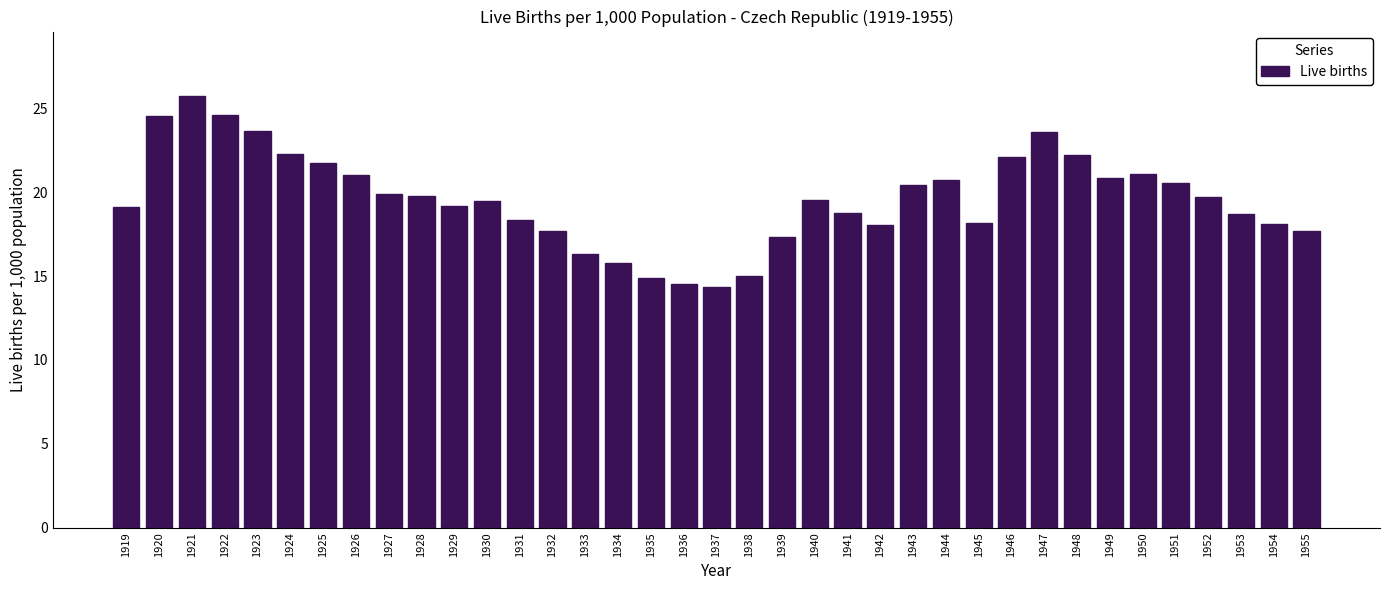

The value at 1936 is 7.2. True or false?

False